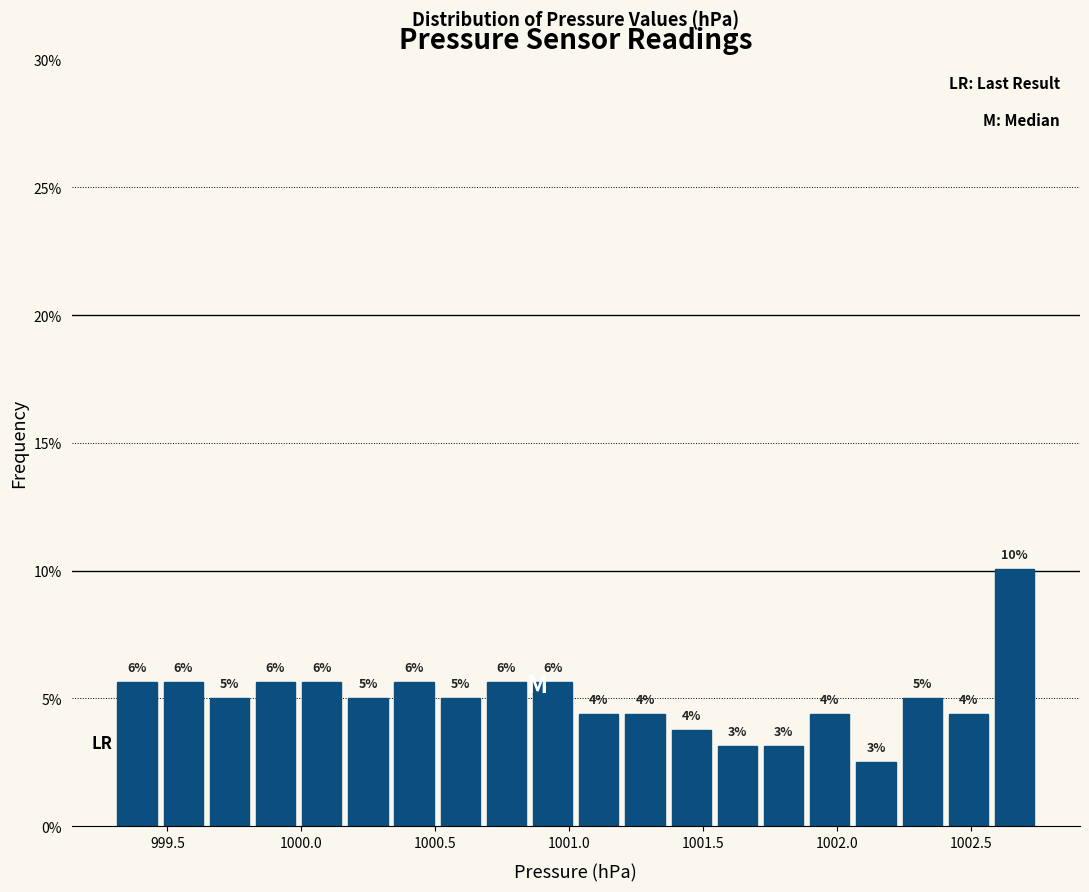

Around what value on the x-axis is the tallest bar? Give the approximate position of its centre, as read against the axis.

1002.65